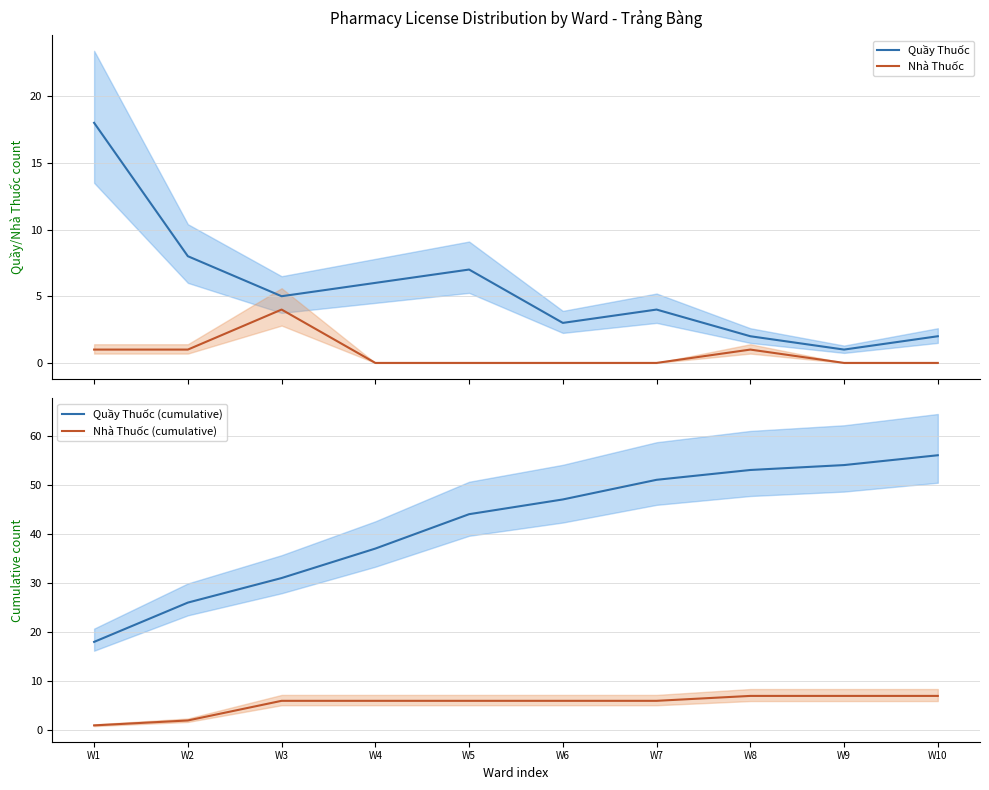

True or false: Nhà Thuốc (cumulative) and Nhà Thuốc intersect in this chart.

False